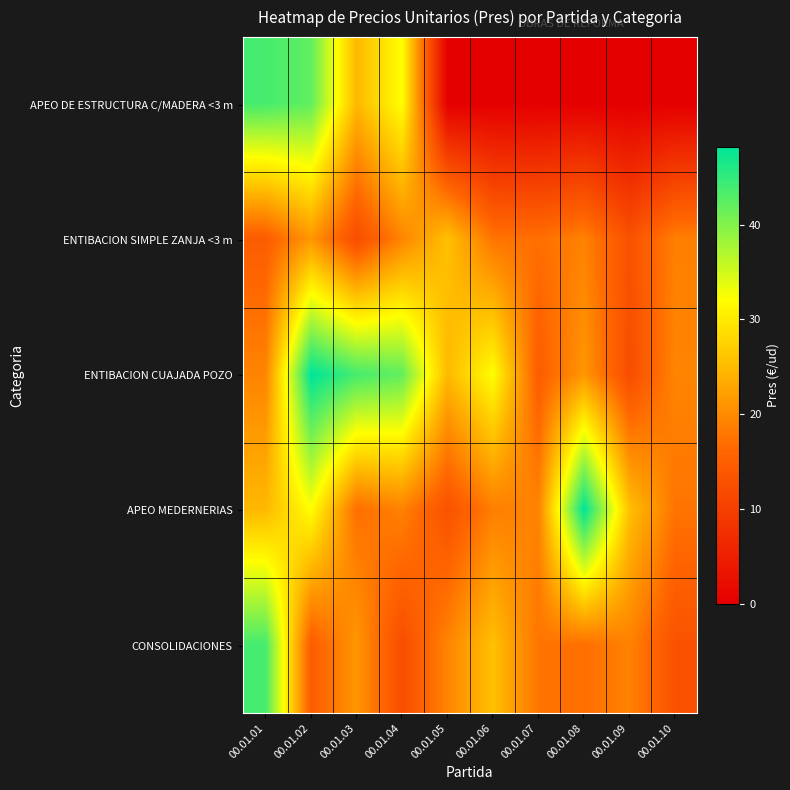

Reading left to right, extract all data points from this chart.

APEO DE ESTRUCTURA C/MADERA <3 m: 00.01.01=43.8	00.01.02=42.1	00.01.03=24.8	00.01.04=32.1	00.01.05=0.0	00.01.06=0.0	00.01.07=0.0	00.01.08=0.0	00.01.09=0.0	00.01.10=0.0
ENTIBACION SIMPLE ZANJA <3 m: 00.01.01=14.6	00.01.02=21.3	00.01.03=12.2	00.01.04=19.3	00.01.05=25.6	00.01.06=17.6	00.01.07=17.1	00.01.08=19.0	00.01.09=13.0	00.01.10=18.7
ENTIBACION CUAJADA POZO: 00.01.01=19.2	00.01.02=48.2	00.01.03=43.8	00.01.04=42.1	00.01.05=24.8	00.01.06=32.1	00.01.07=14.6	00.01.08=21.3	00.01.09=12.2	00.01.10=19.3
APEO MEDERNERIAS: 00.01.01=24.8	00.01.02=32.1	00.01.03=17.1	00.01.04=19.0	00.01.05=13.0	00.01.06=18.7	00.01.07=19.2	00.01.08=48.2	00.01.09=25.6	00.01.10=17.6
CONSOLIDACIONES: 00.01.01=43.8	00.01.02=14.6	00.01.03=21.3	00.01.04=12.2	00.01.05=19.3	00.01.06=25.6	00.01.07=17.6	00.01.08=17.1	00.01.09=19.0	00.01.10=13.0